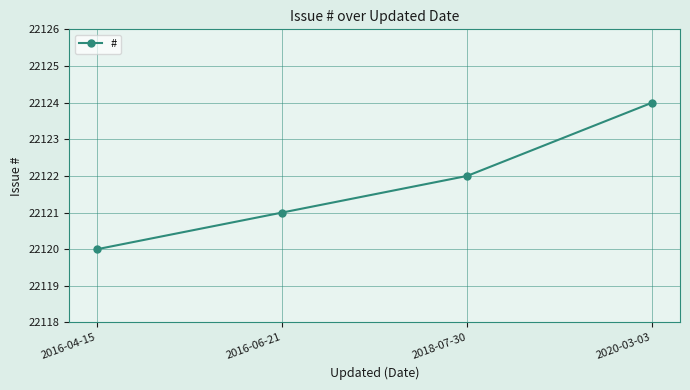

What is the label of the 3rd point from the left?

2018-07-30